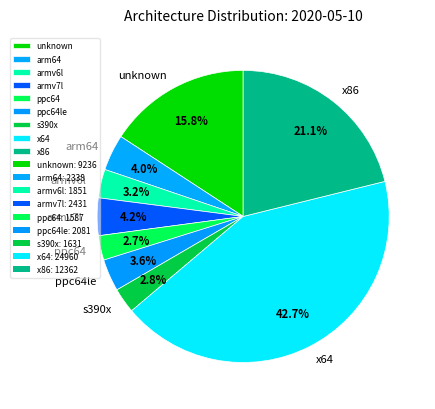

How many segments does this pie chart have?

9